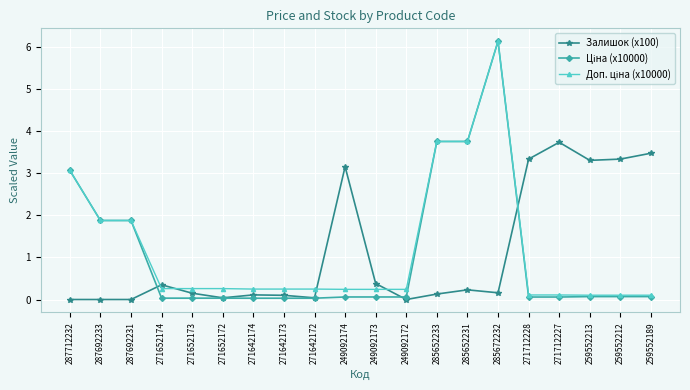

What position from the right is 271642173?

13